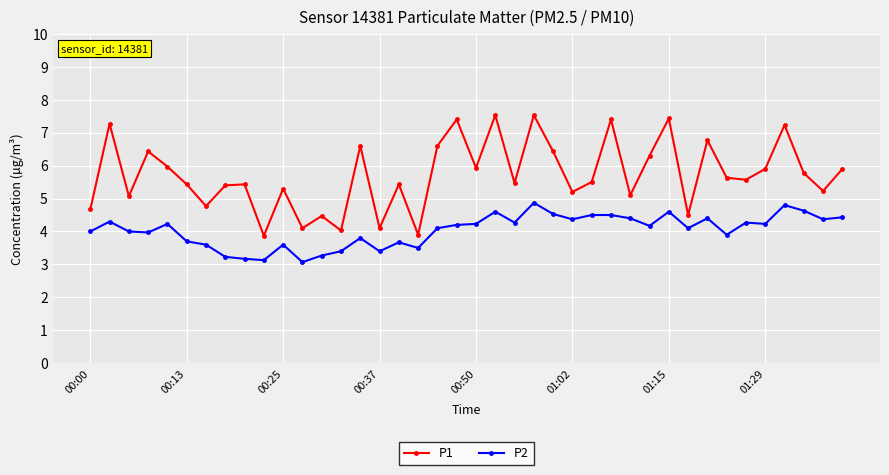

How many lines are shown in the chart?

2